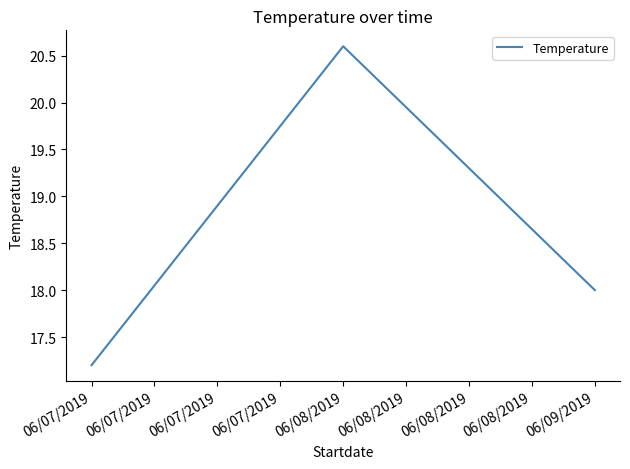

True or false: the data shows 9.1 at 06/07/2019.

False